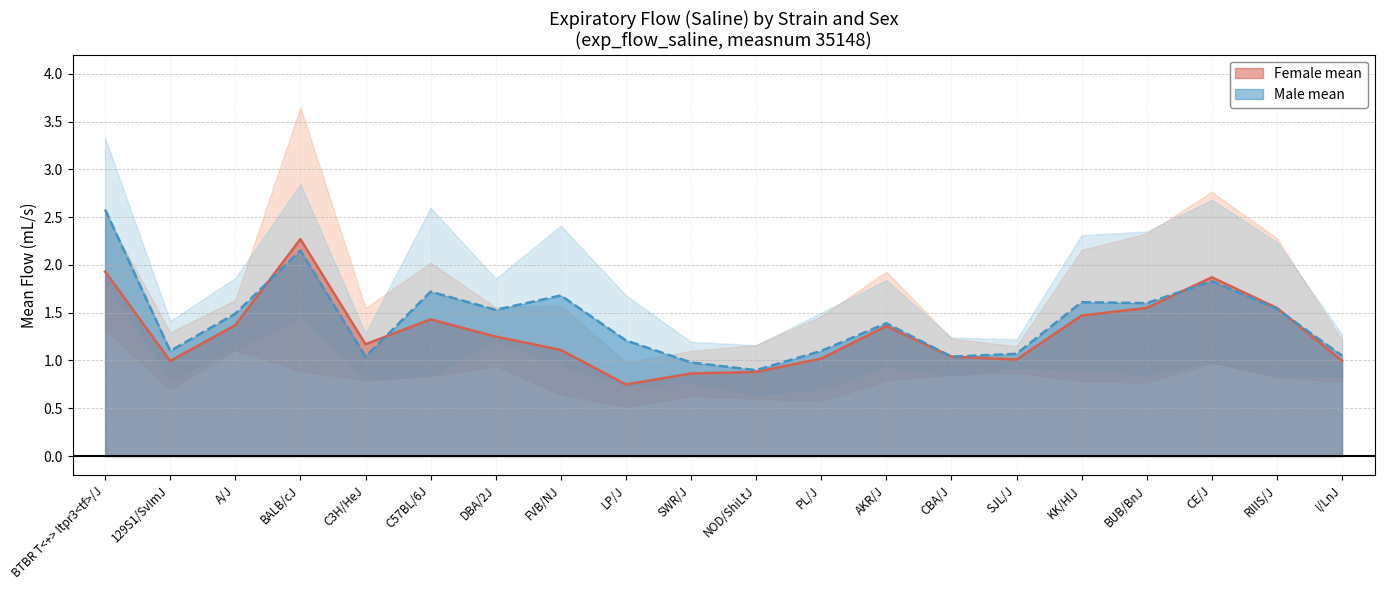

What is the sum of the mean_f values at SJL/J and BALB/cJ?

3.3